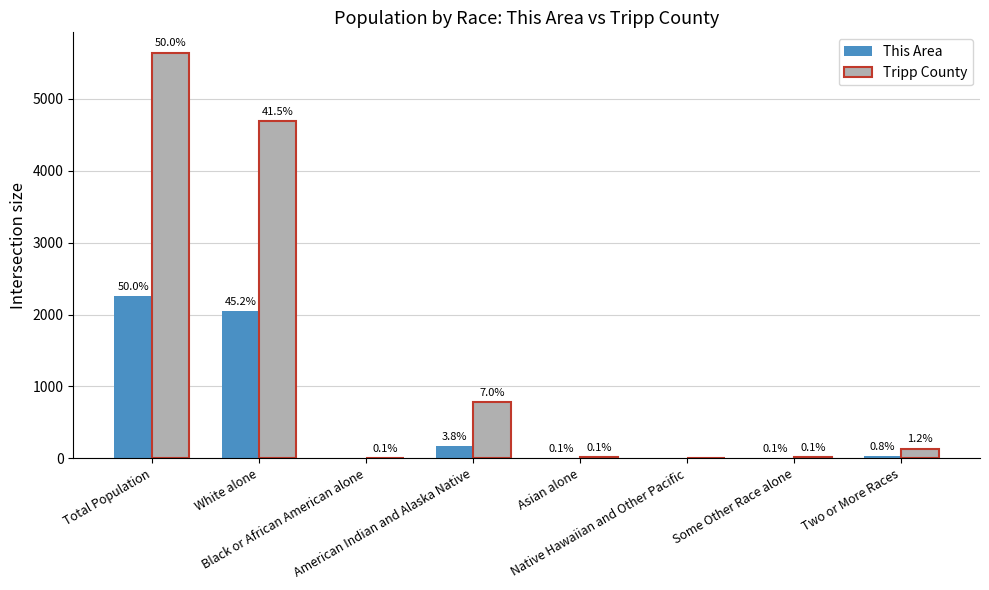

What are all the series names shown in the legend?

This Area, Tripp County